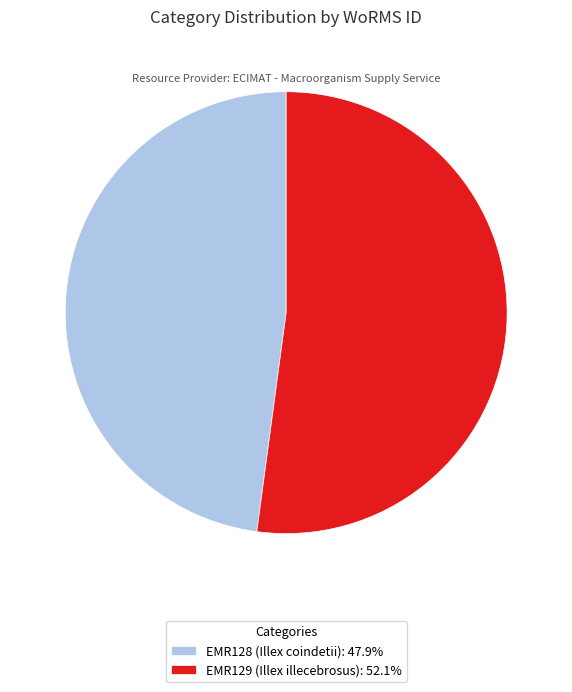

What is the ratio of the value at EMR129 (Illex illecebrosus): 52.1% to the value at EMR128 (Illex coindetii): 47.9%?

1.1